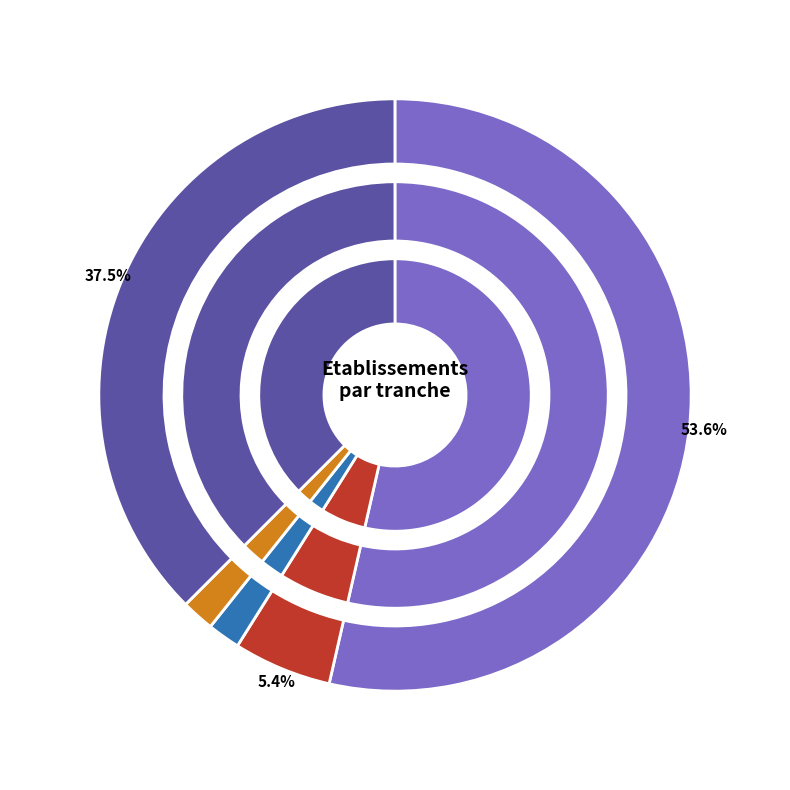

True or false: 03 accounts for 8% of the total.

False